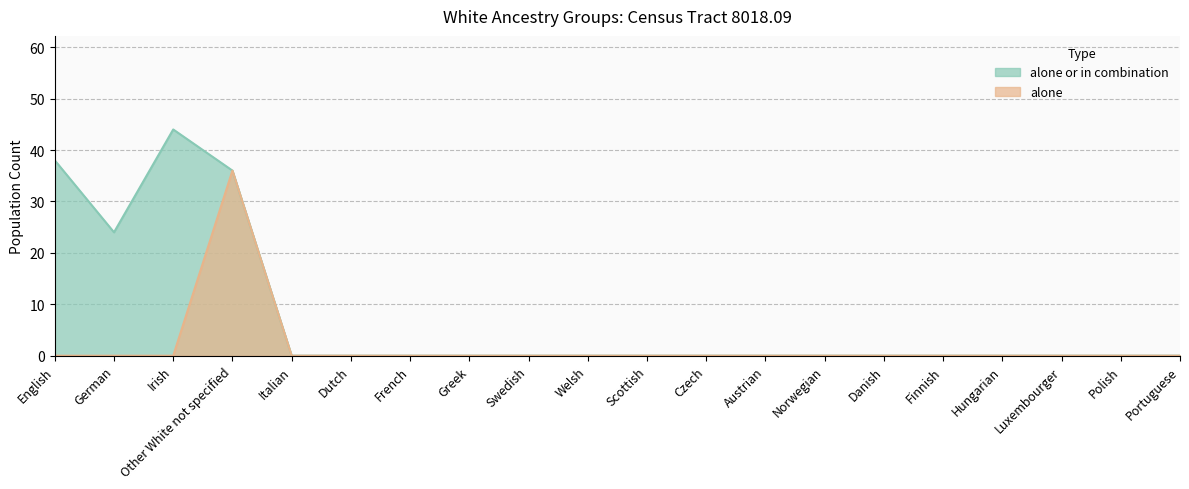

At which category is the sum across all series the highest?

Other White not specified